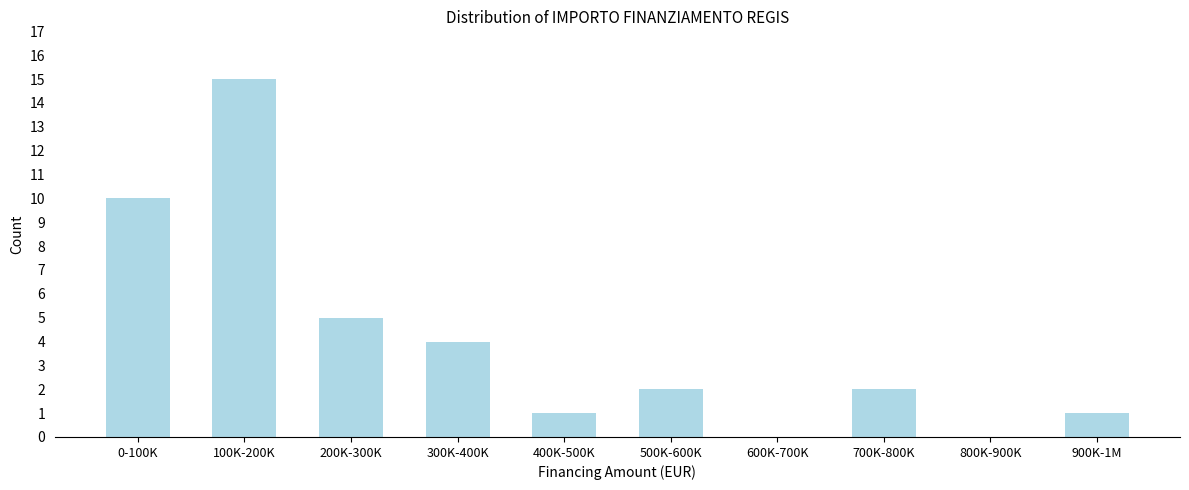

Reading left to right, what are all the values shown in this chart?

0-100K=10	100K-200K=15	200K-300K=5	300K-400K=4	400K-500K=1	500K-600K=2	600K-700K=0	700K-800K=2	800K-900K=0	900K-1M=1